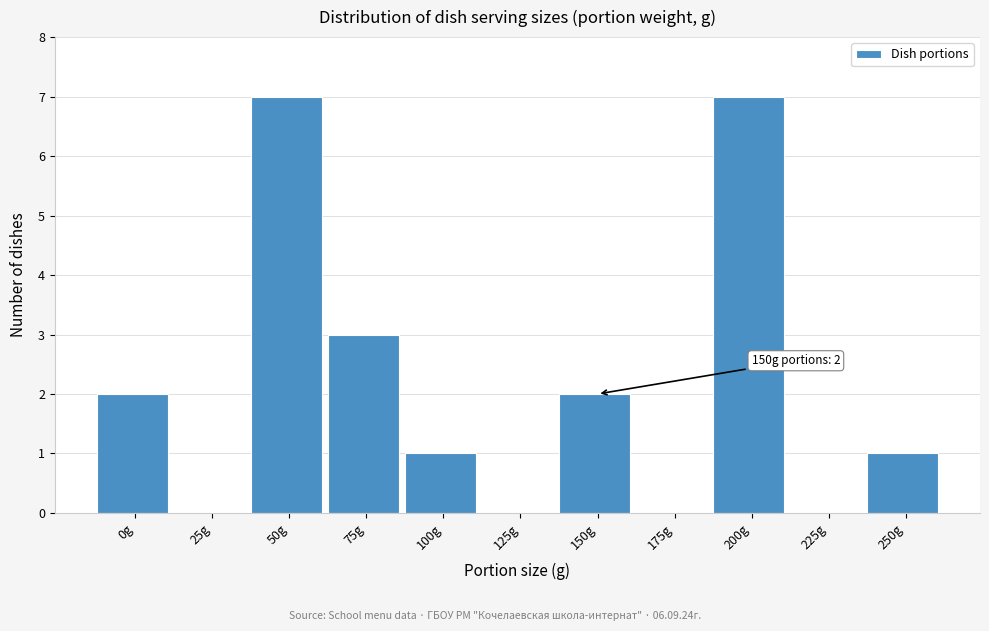

Reading left to right, what are all the values shown in this chart?

0g=2	25g=0	50g=7	75g=3	100g=1	125g=0	150g=2	175g=0	200g=7	225g=0	250g=1